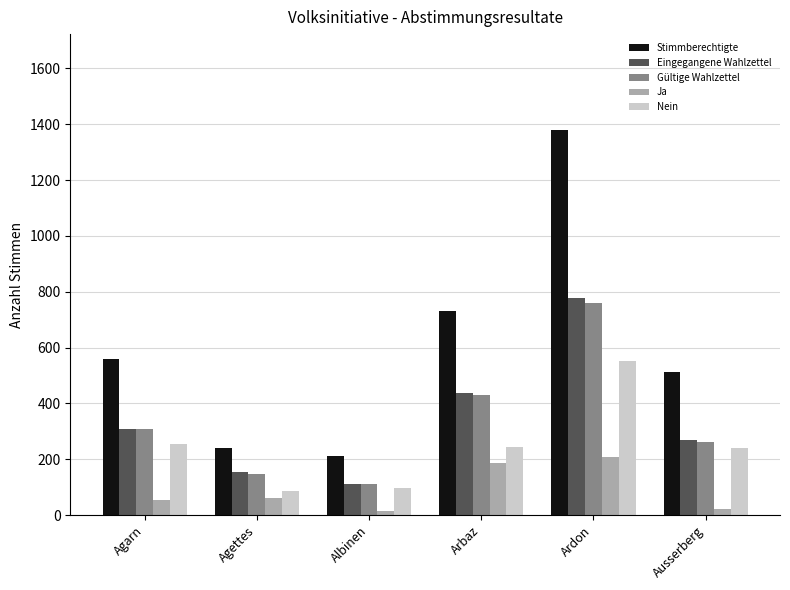

At which category is the sum across all series the highest?

Ardon